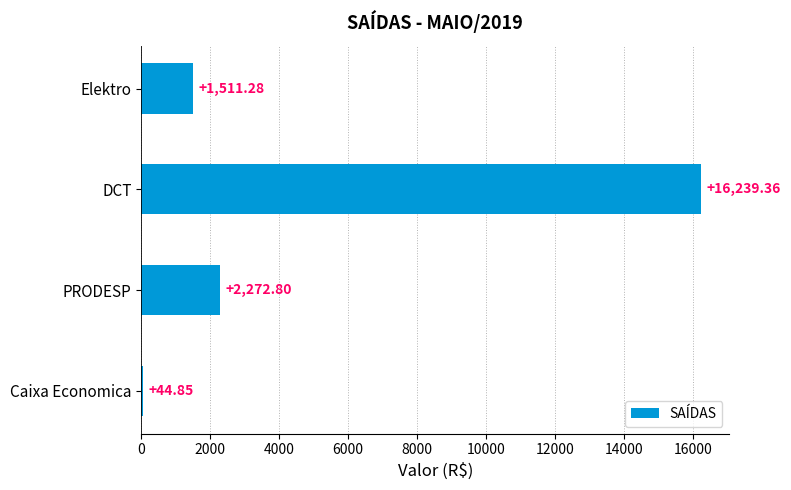

What is the change in value from Elektro to Caixa Economica?

-1466.4